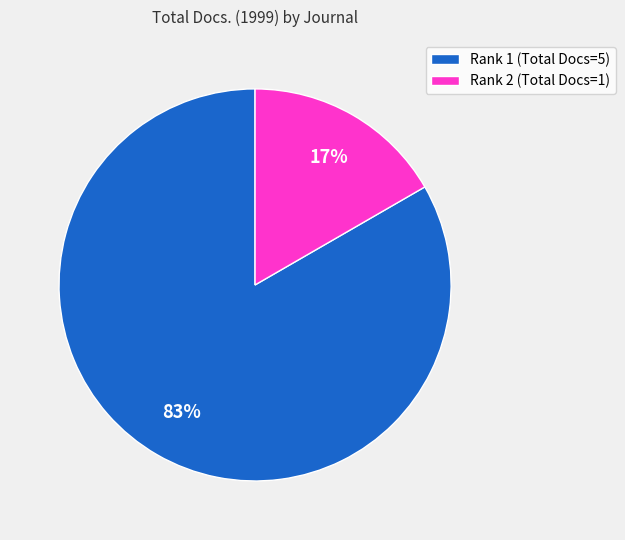

Do Rank 2 (Total Docs=1) and Rank 1 (Total Docs=5) together represent more than half of the pie?

Yes